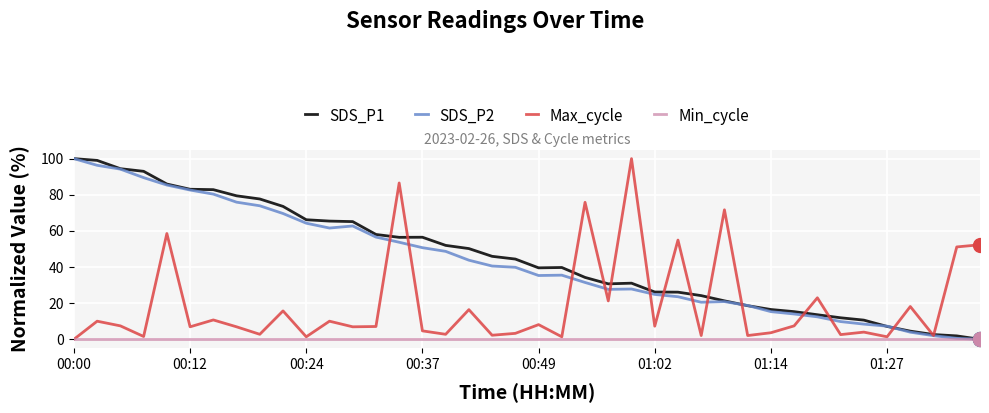

What is the greatest value displayed?

100.0